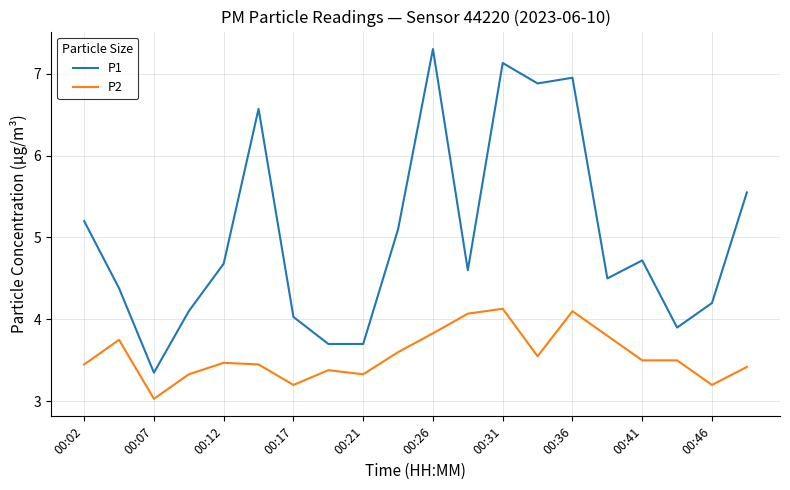

Rank the series by their average value, from highest to lowest.

P1, P2